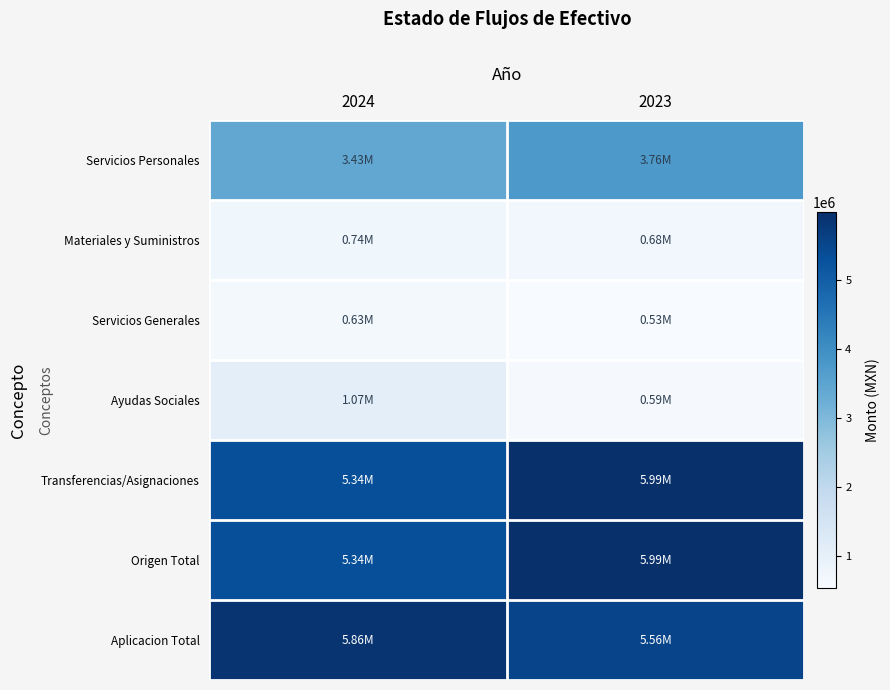

Reading left to right, transcribe all the data shown in this chart.

Servicios Personales: 2024=3429666.0	2023=3758982.3
Materiales y Suministros: 2024=735108.9	2023=678266.0
Servicios Generales: 2024=630687.9	2023=529950.4
Ayudas Sociales: 2024=1067999.4	2023=590152.3
Transferencias/Asignaciones: 2024=5342009.2	2023=5988931.0
Origen Total: 2024=5342009.2	2023=5988931.0
Aplicacion Total: 2024=5863462.2	2023=5557351.0